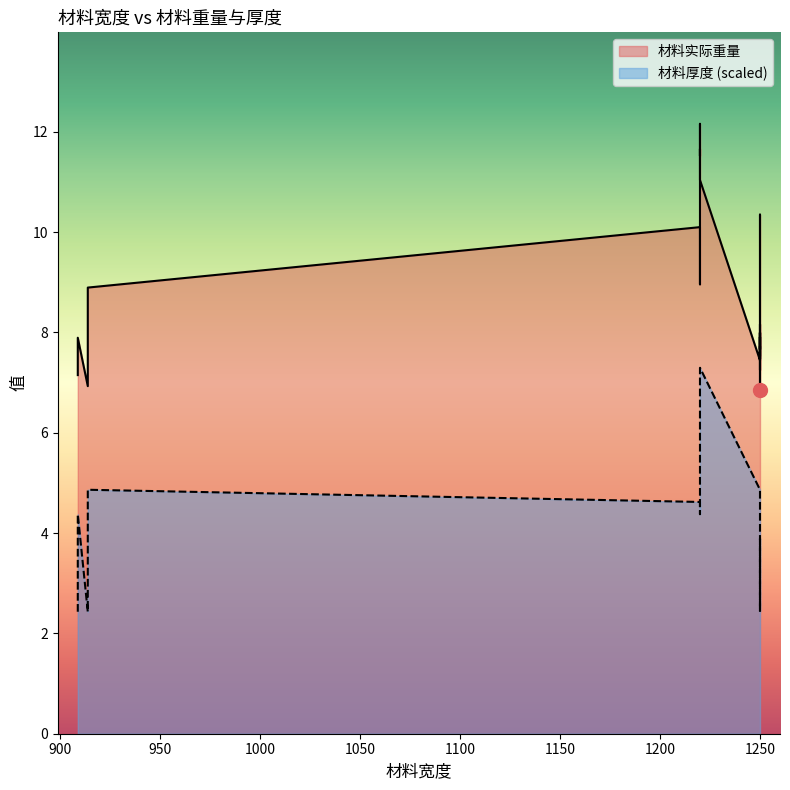

Which series has the widest spread of values?

材料实际重量